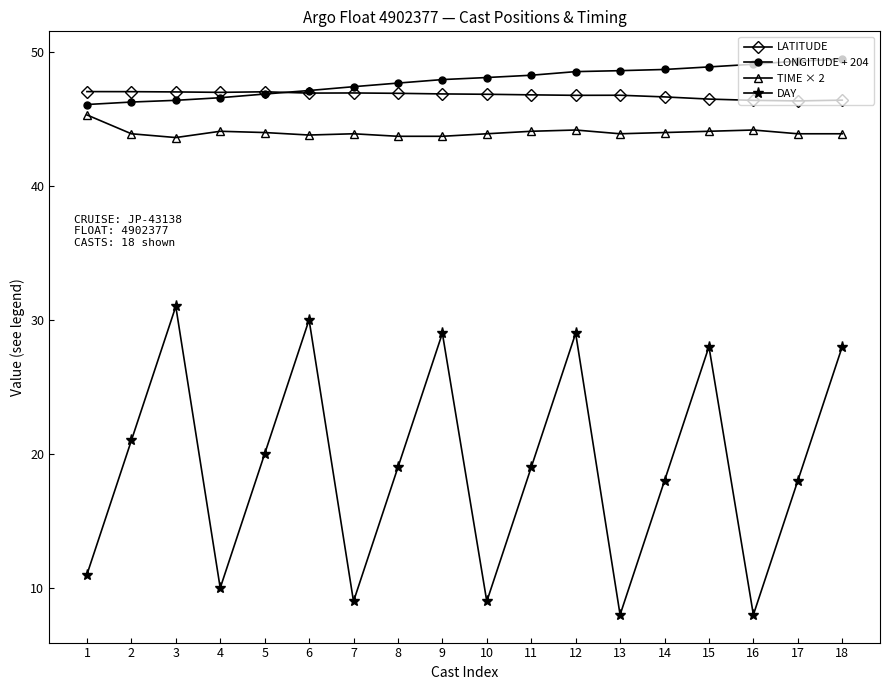

What are all the series names shown in the legend?

LATITUDE, LONGITUDE + 204, TIME × 2, DAY